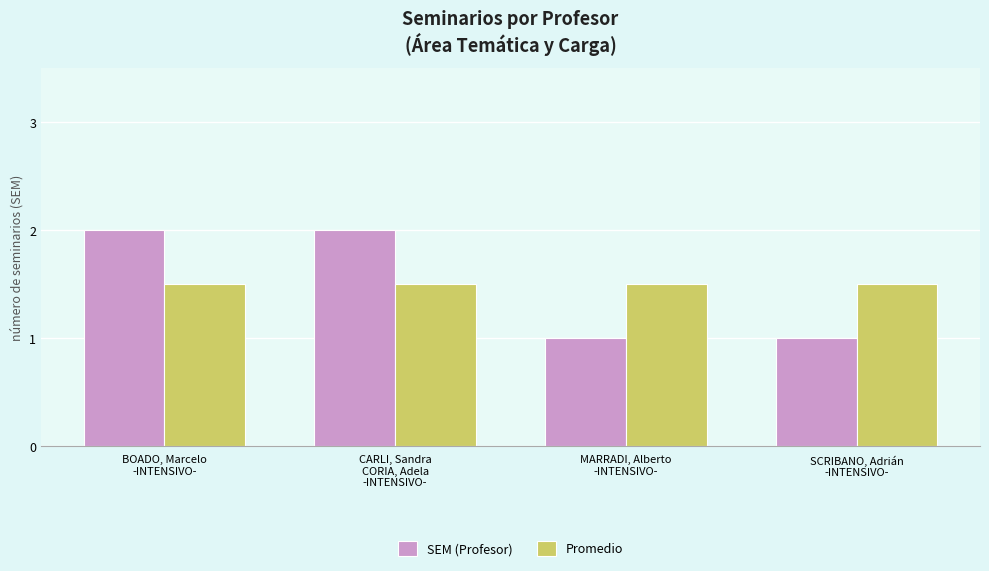

Rank the series by their maximum value, from highest to lowest.

SEM (Profesor), Promedio